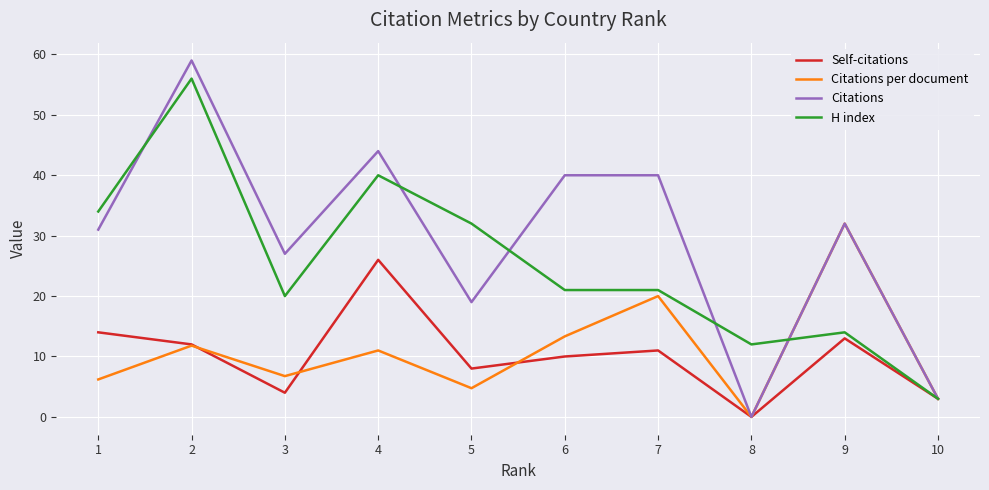

Is this an area chart (filled region under the line)?

No